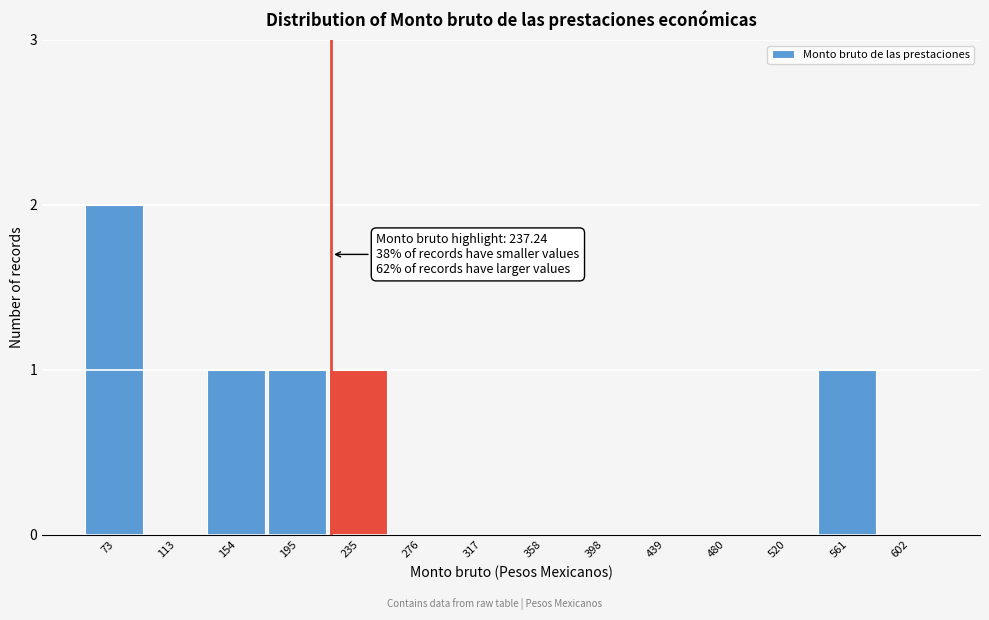

Reading left to right, what are all the values shown in this chart?

73=2	113=0	154=1	195=1	235=1	276=0	317=0	358=0	398=0	439=0	480=0	520=0	561=1	602=0